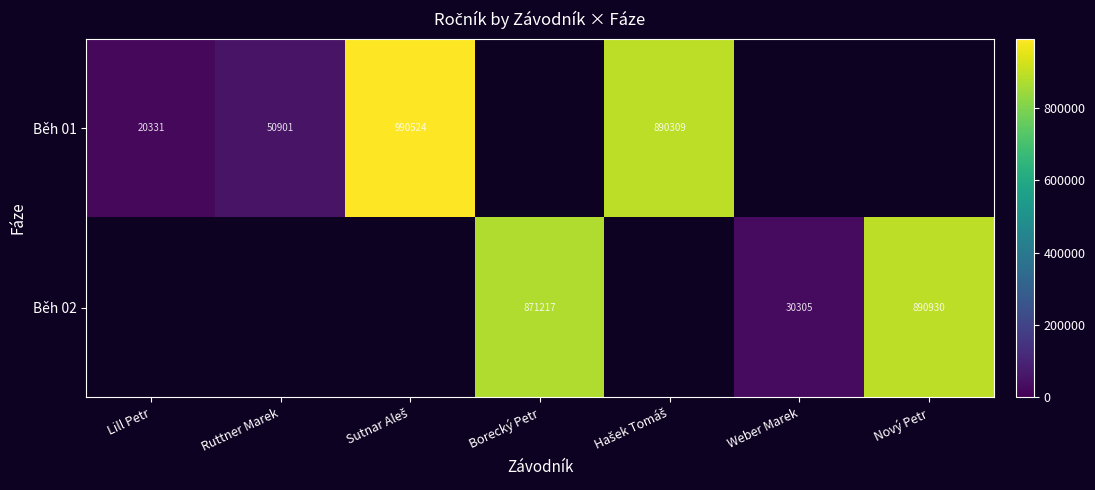

What is the difference between the maximum and minimum values in the Běh 01 series?

970193.0